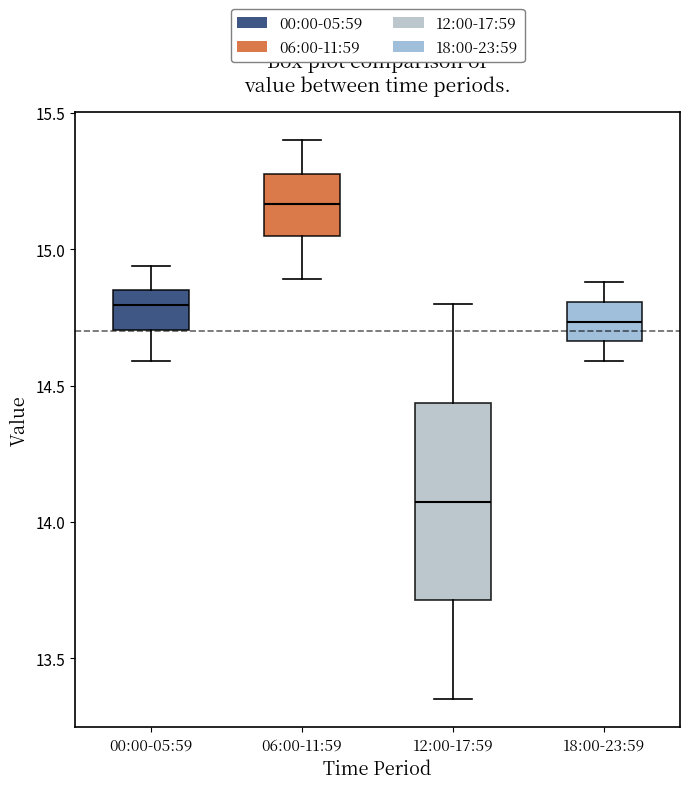

Reading left to right, transcribe this box plot: for each box, give where its median line is, the range the box spans, and where its two whiskers end, as read against the y-axis. The values are not printed on the chart, so give them approximately, as read against the axis.

00:00-05:59: median 14.80, box 14.70 to 14.85, whiskers 14.60 to 14.95
06:00-11:59: median 15.15, box 15.05 to 15.30, whiskers 14.90 to 15.40
12:00-17:59: median 14.10, box 13.70 to 14.45, whiskers 13.35 to 14.80
18:00-23:59: median 14.75, box 14.65 to 14.80, whiskers 14.60 to 14.90